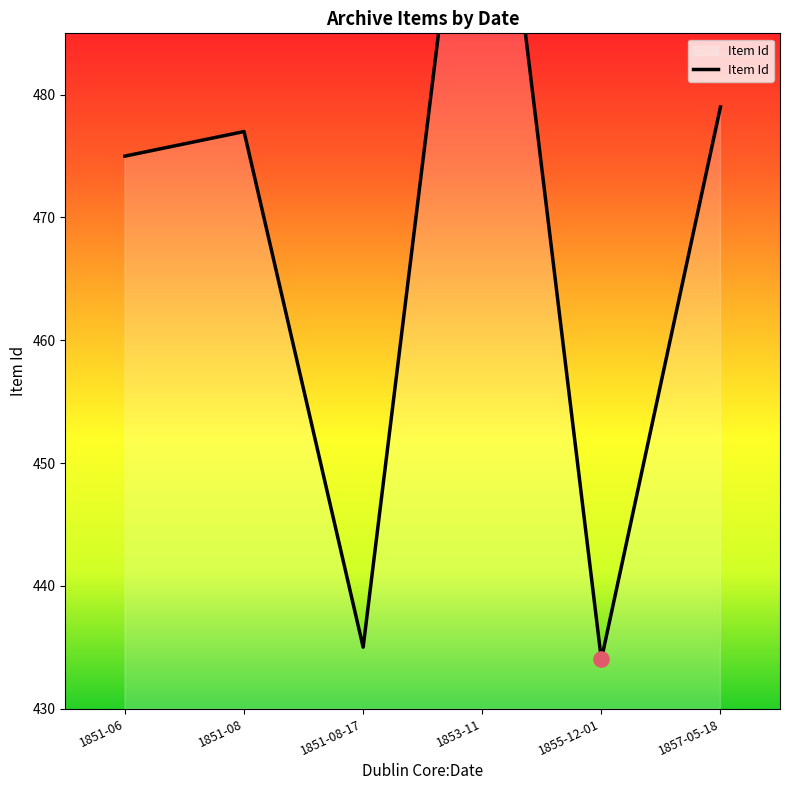

Between 1851-06 and 1853-11, which is larger?

1853-11